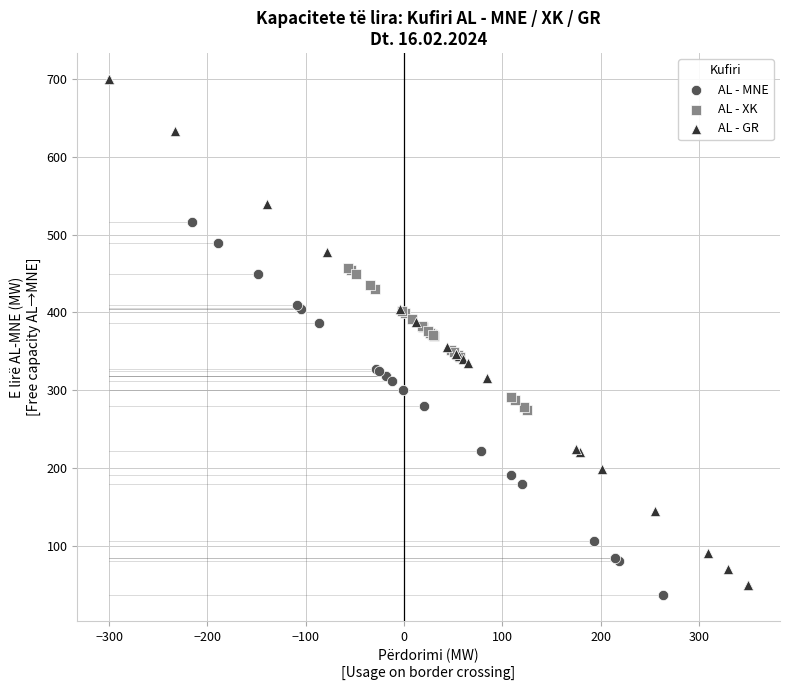

Which series reaches the maximum Y coordinate?

AL - GR